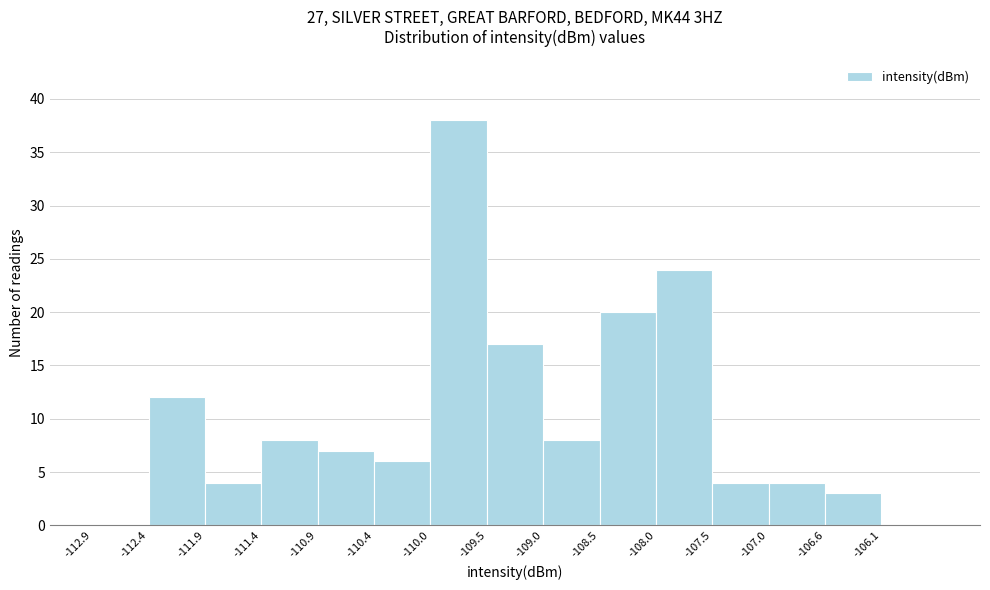

Which range on the x-axis has the tallest bar?

-109.95 to -109.45